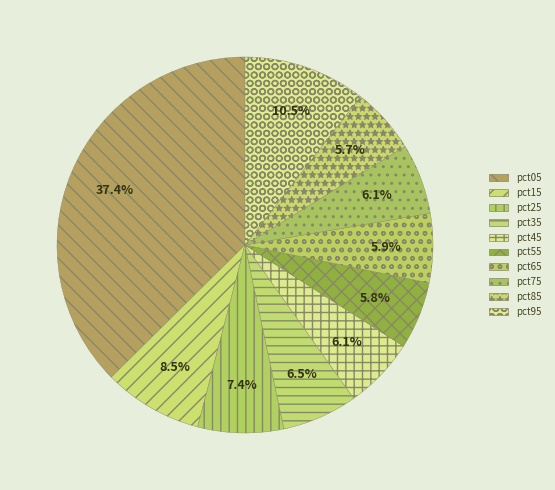

To the nearest percent, what percentage of the pie is pct05?

37%